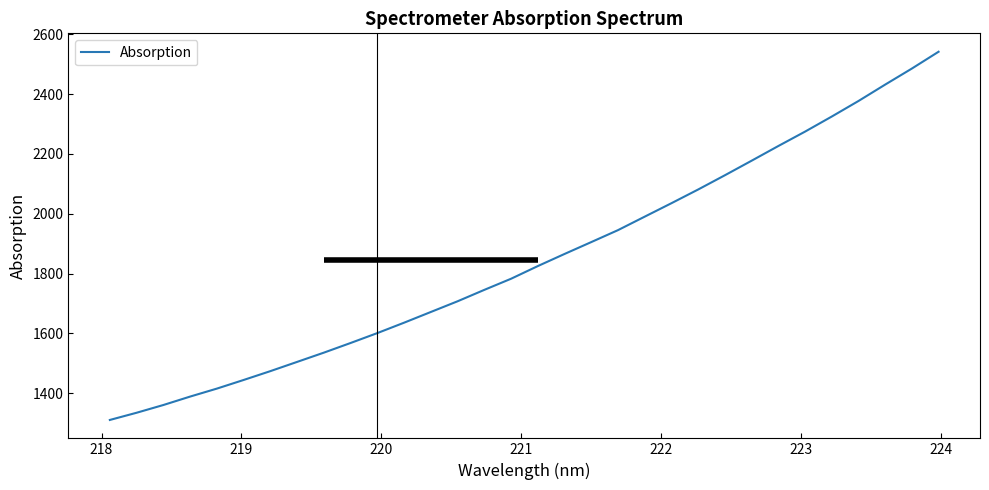

What is the highest value of the Absorption series?

2541.8